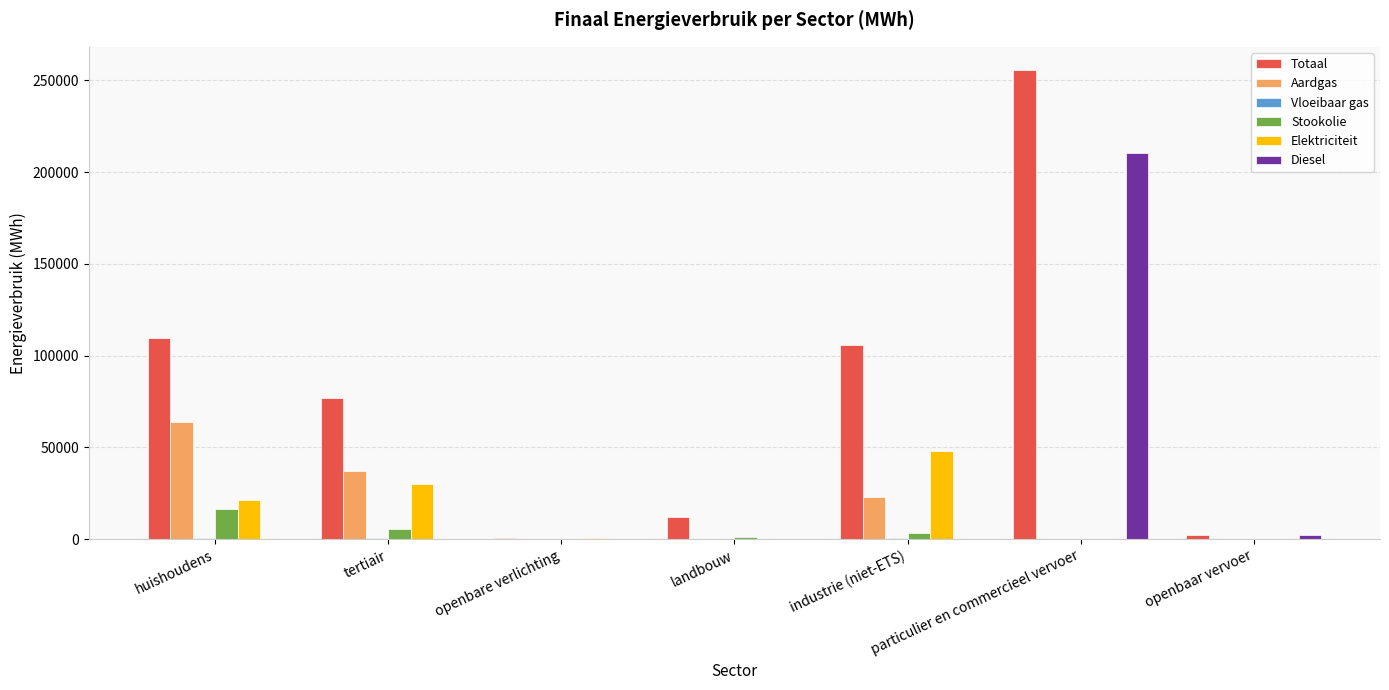

How many groups of bars are there?

7